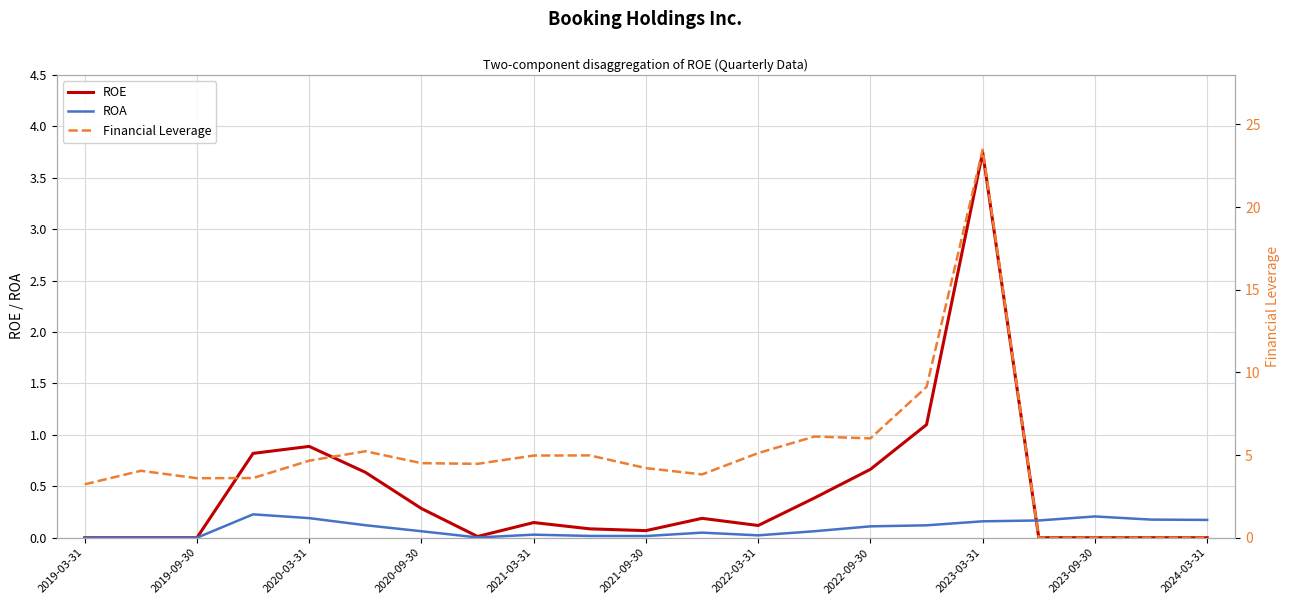

Which category has the highest value in the ROE series?

2023-03-31